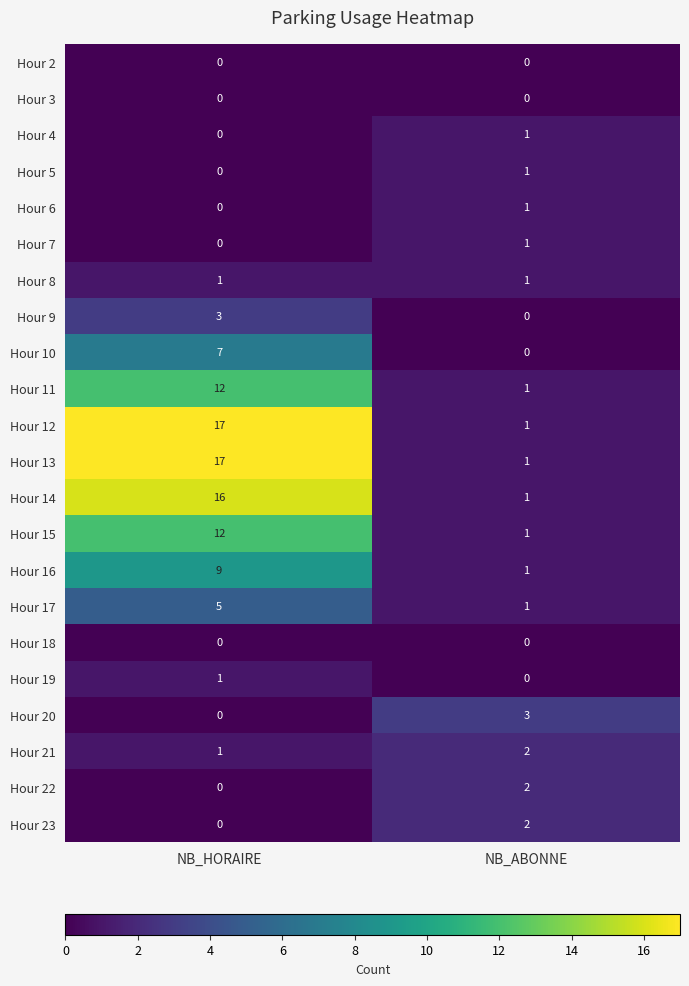

Where is Hour 11 nearest to the value 6?

NB_ABONNE